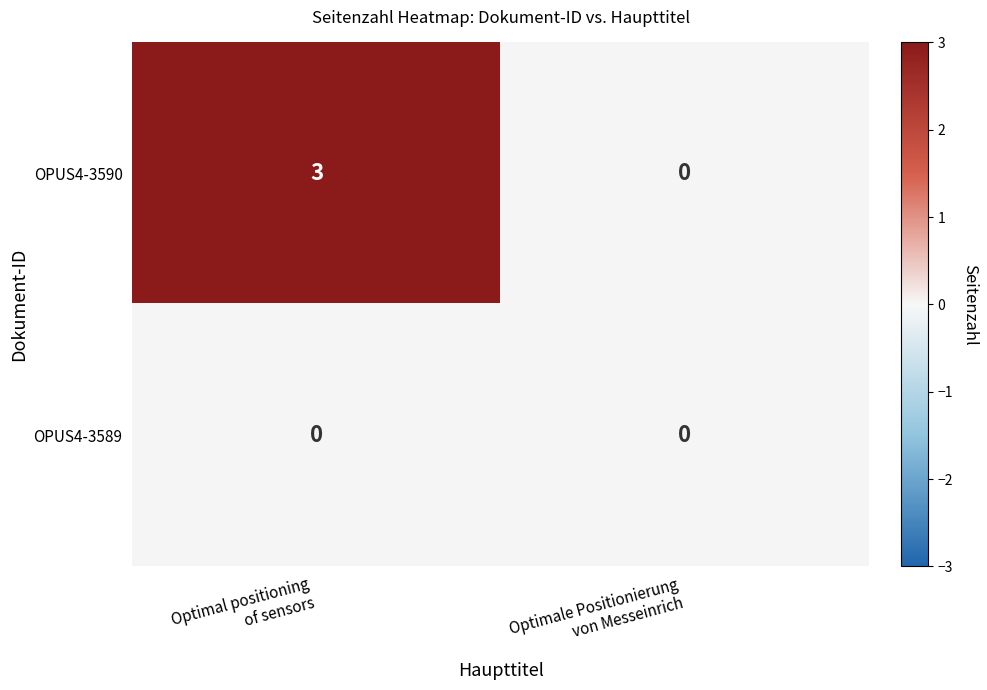

Reading left to right, extract all data points from this chart.

OPUS4-3590: 3	0
OPUS4-3589: 0	0